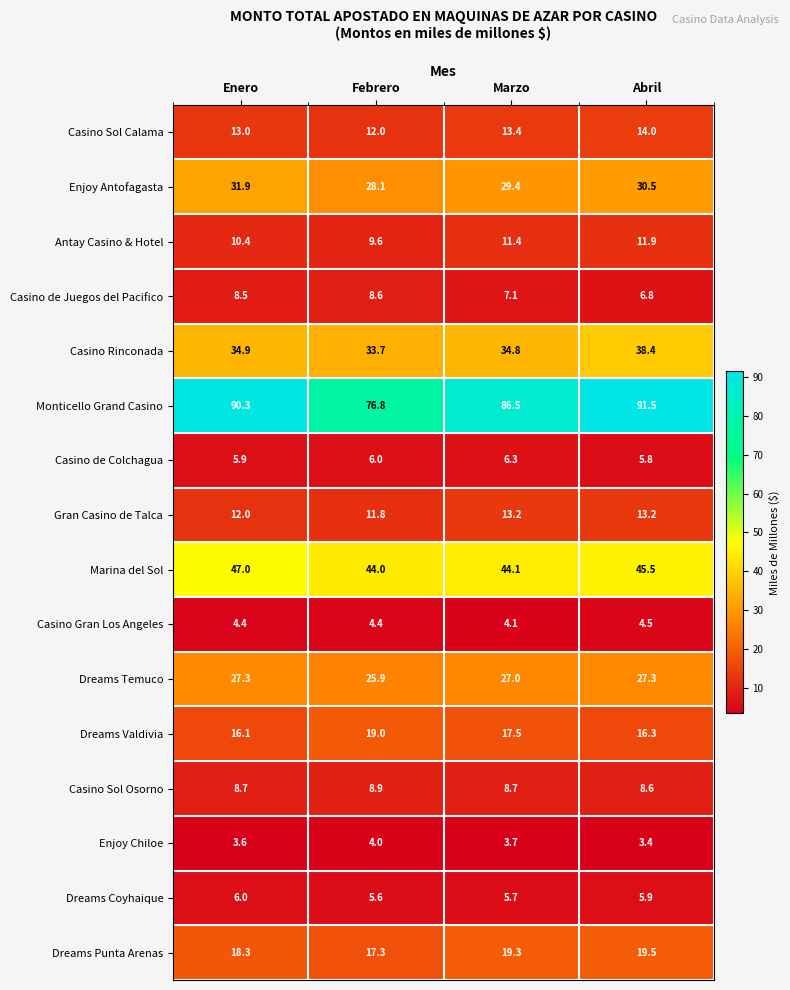

What is the difference between the maximum and minimum values in the Dreams Coyhaique series?

0.4